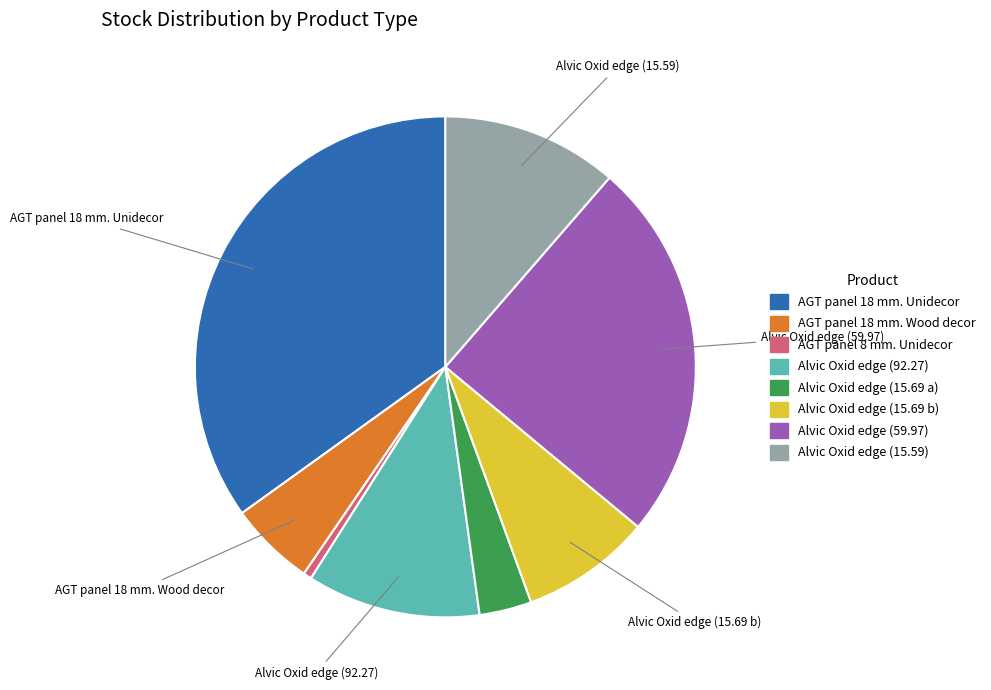

Is there a majority slice in this chart?

No